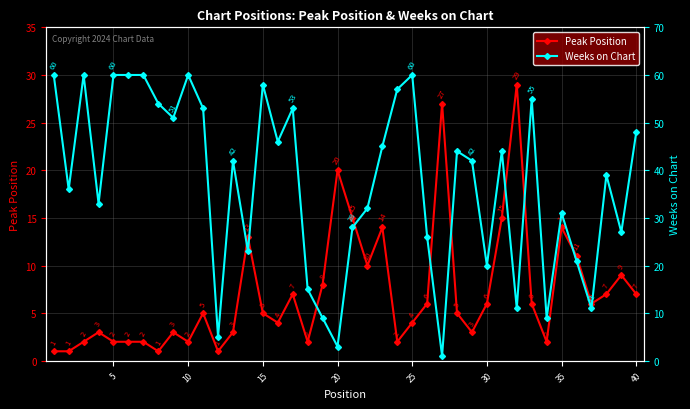

What is the maximum value for Peak Position?

29